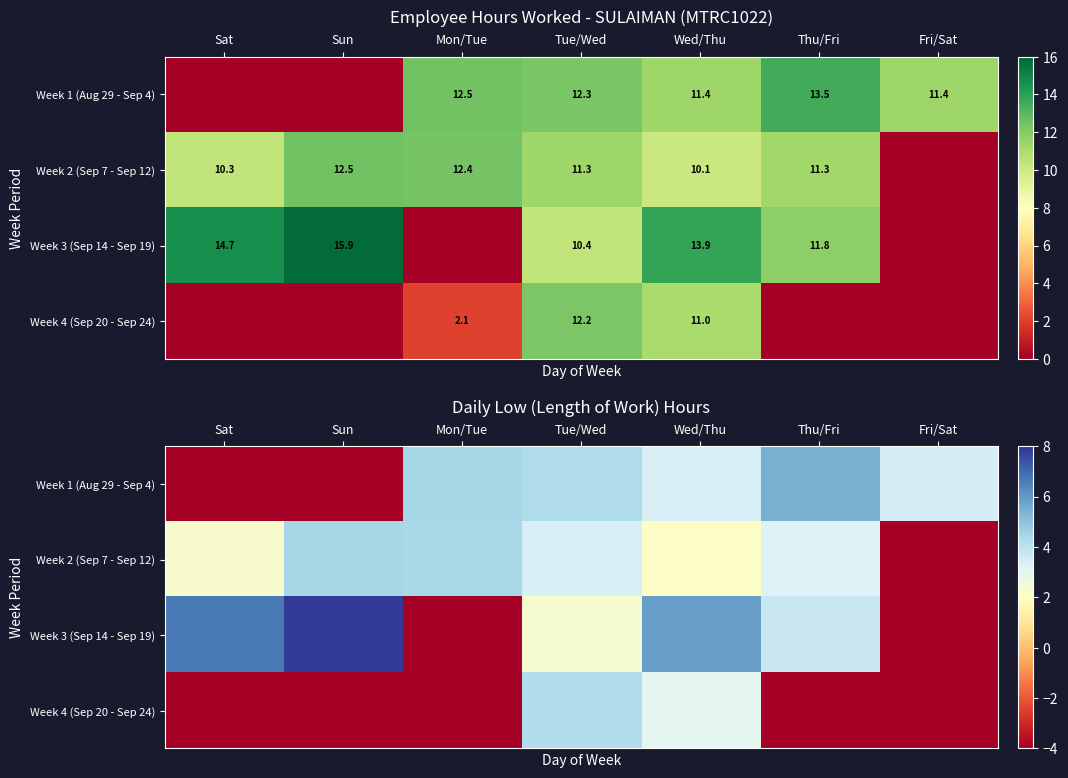

Which category has the lowest value across all series?

Sat